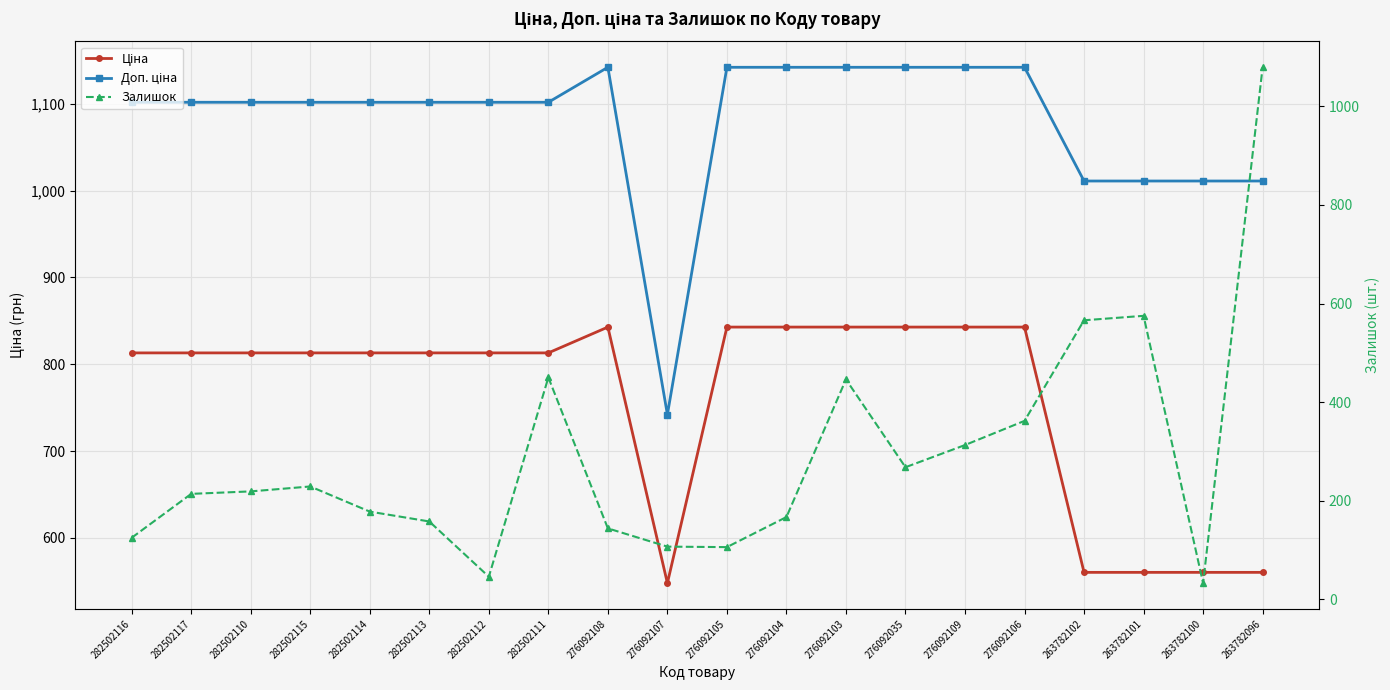

At which label does Доп. ціна first exceed 1101?

282502116